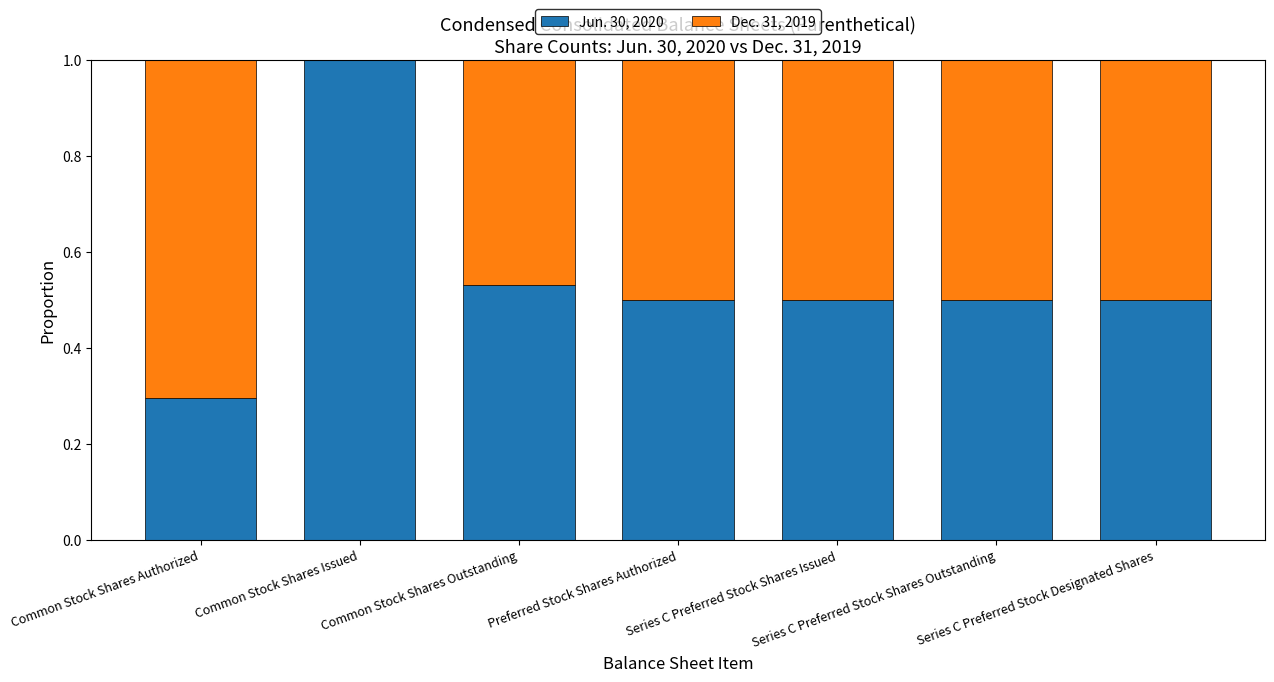

Are the bars grouped side by side (vs. stacked)?

No